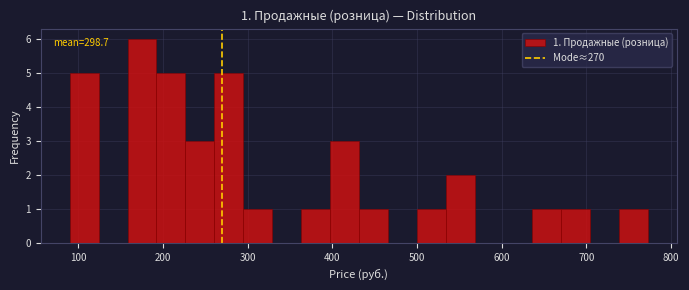

Around what value on the x-axis is the tallest bar? Give the approximate position of its centre, as read against the axis.

180